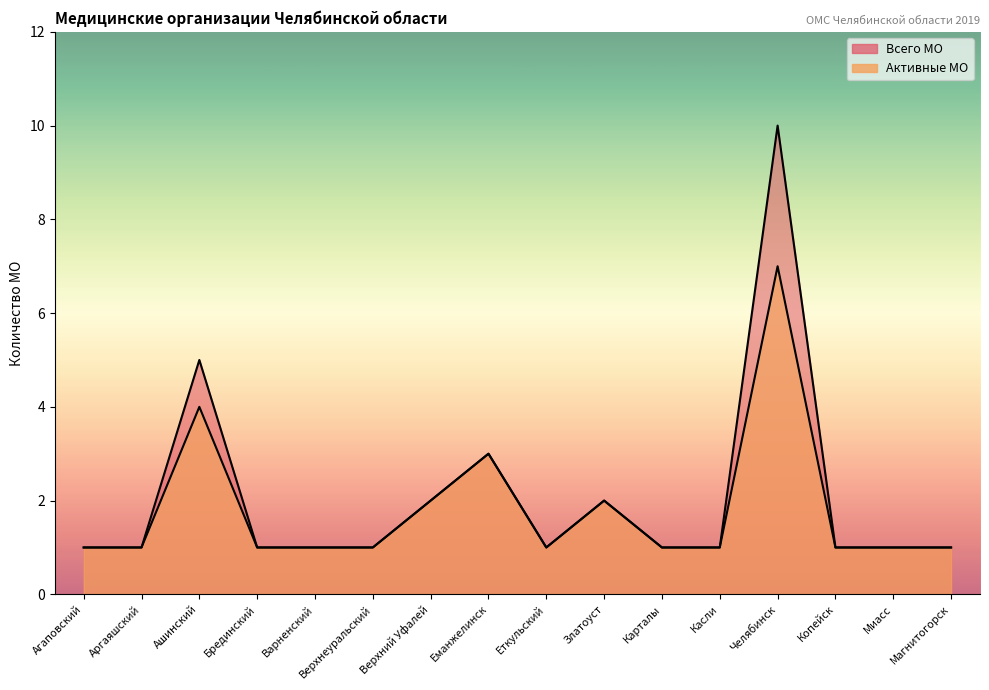

Which series has the largest total across all categories?

Всего МО